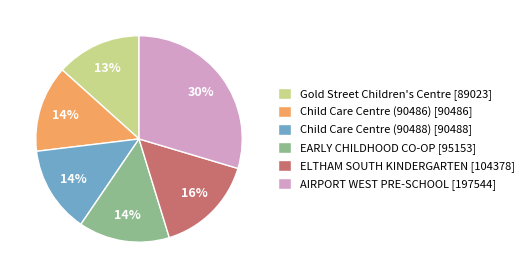

To the nearest percent, what percentage of the pie is Gold Street Children's Centre?

13%